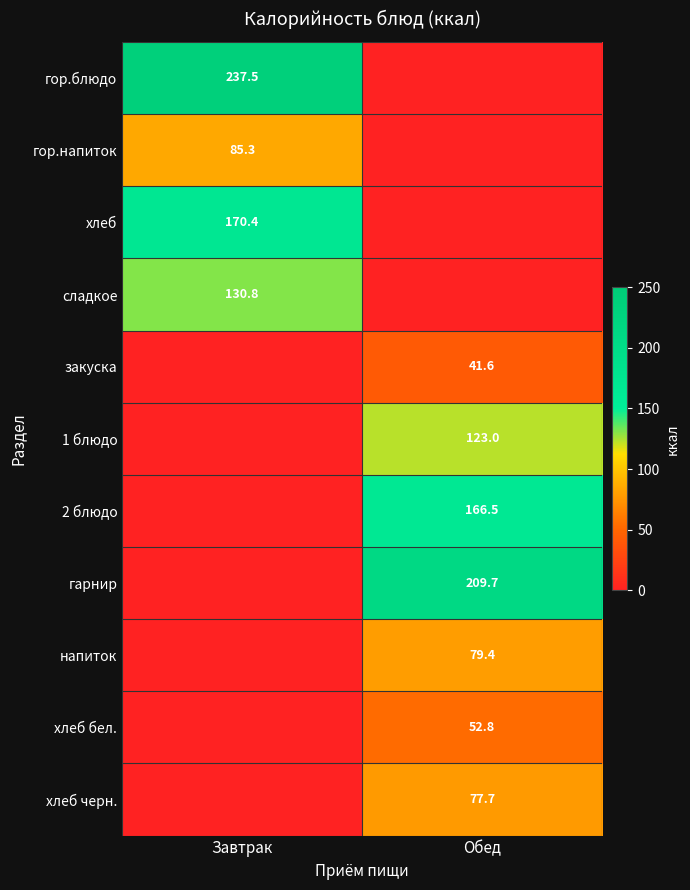

What is the total value across all series at Обед?

750.7